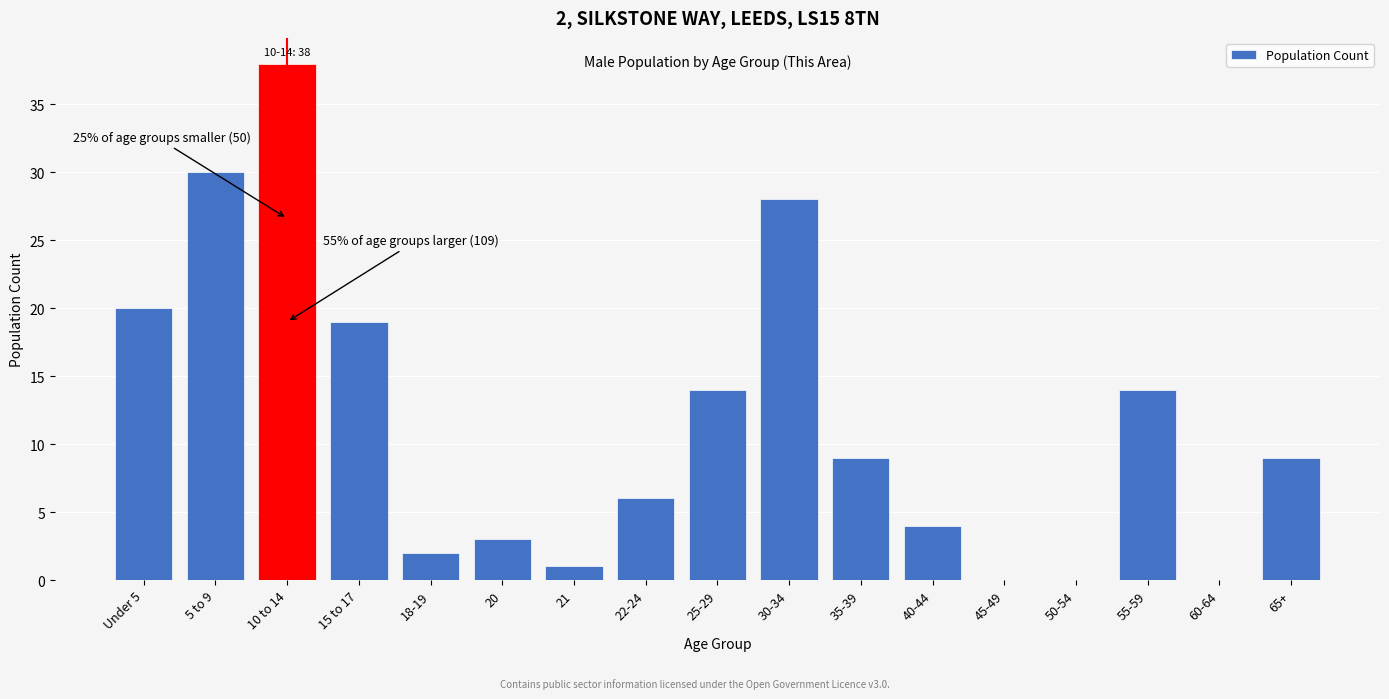

Reading left to right, extract all data points from this chart.

Under 5=20	5 to 9=30	10 to 14=38	15 to 17=19	18-19=2	20=3	21=1	22-24=6	25-29=14	30-34=28	35-39=9	40-44=4	45-49=0	50-54=0	55-59=14	60-64=0	65+=9